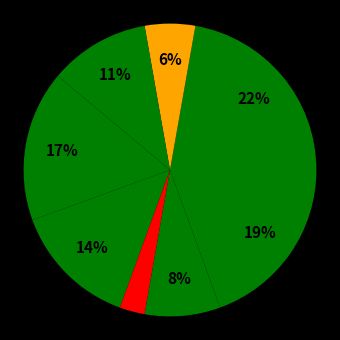

To the nearest percent, what is the difference between the largest and smallest slice percentages?

19%